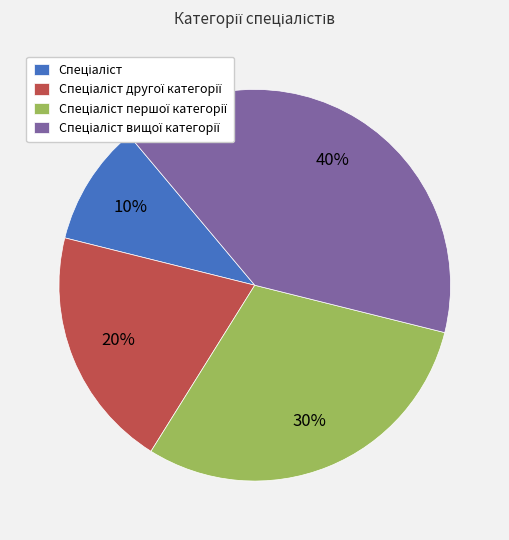

Is there any slice that represents more than half of the pie?

No